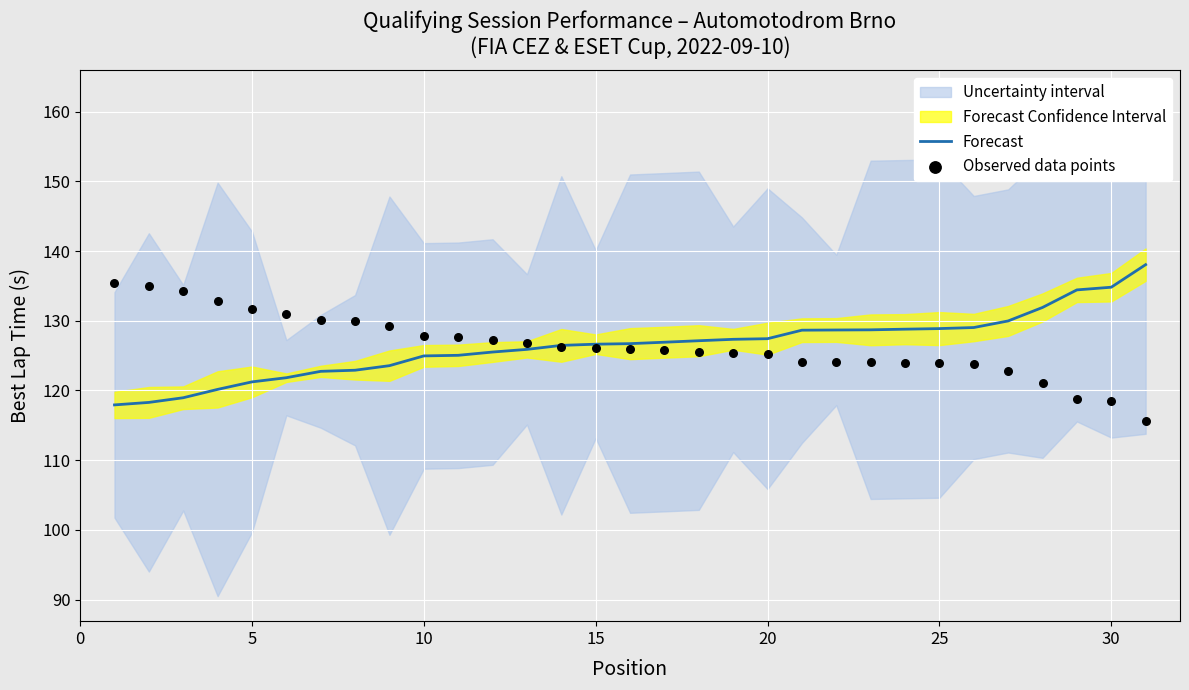

Which series has the largest Y range (max minus min)?

Forecast